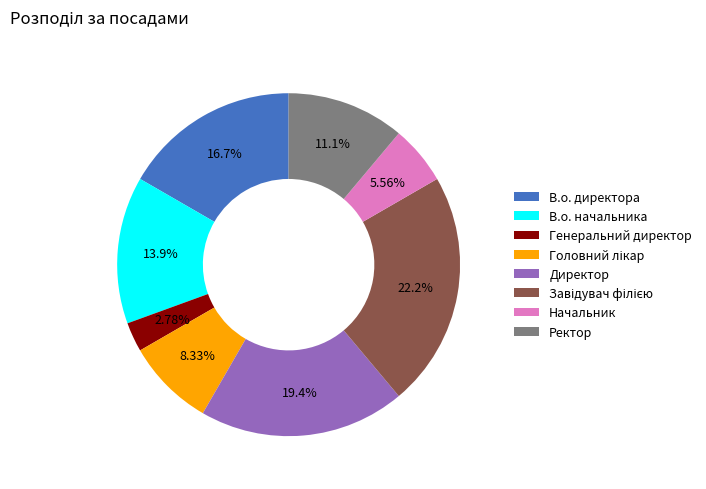

How many slices are in this pie chart?

8